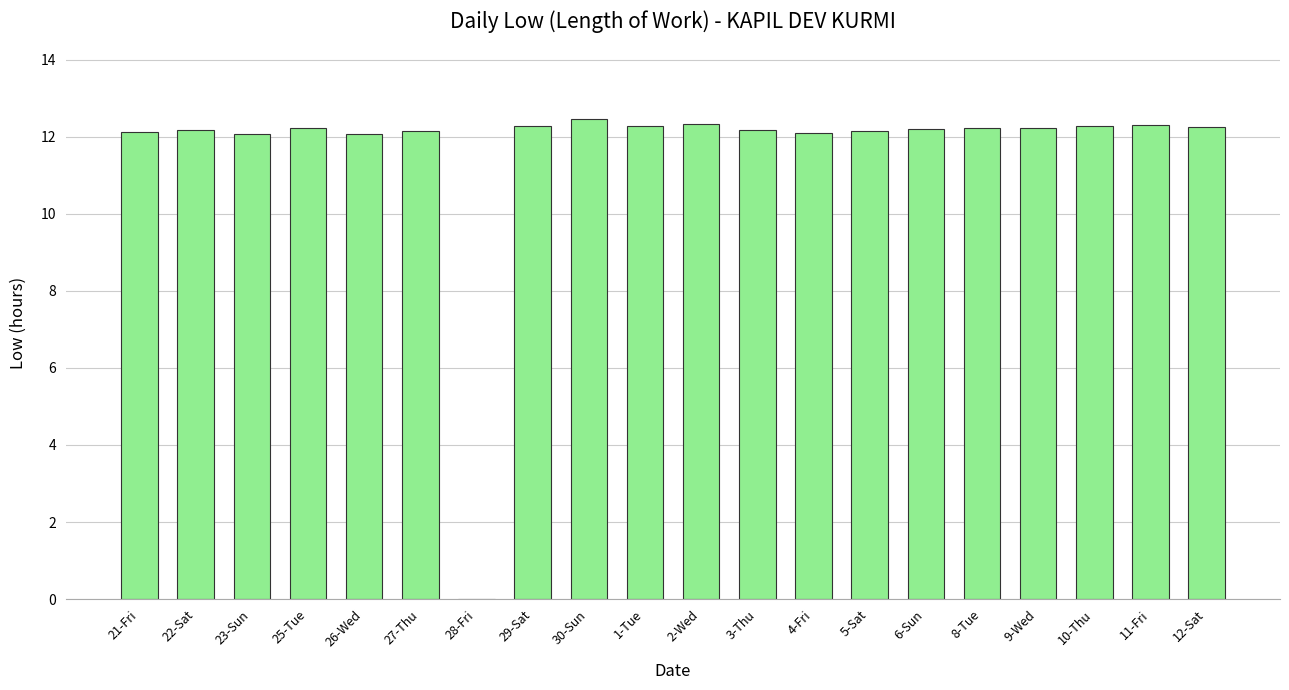

Count the number of categories in the chart.

20